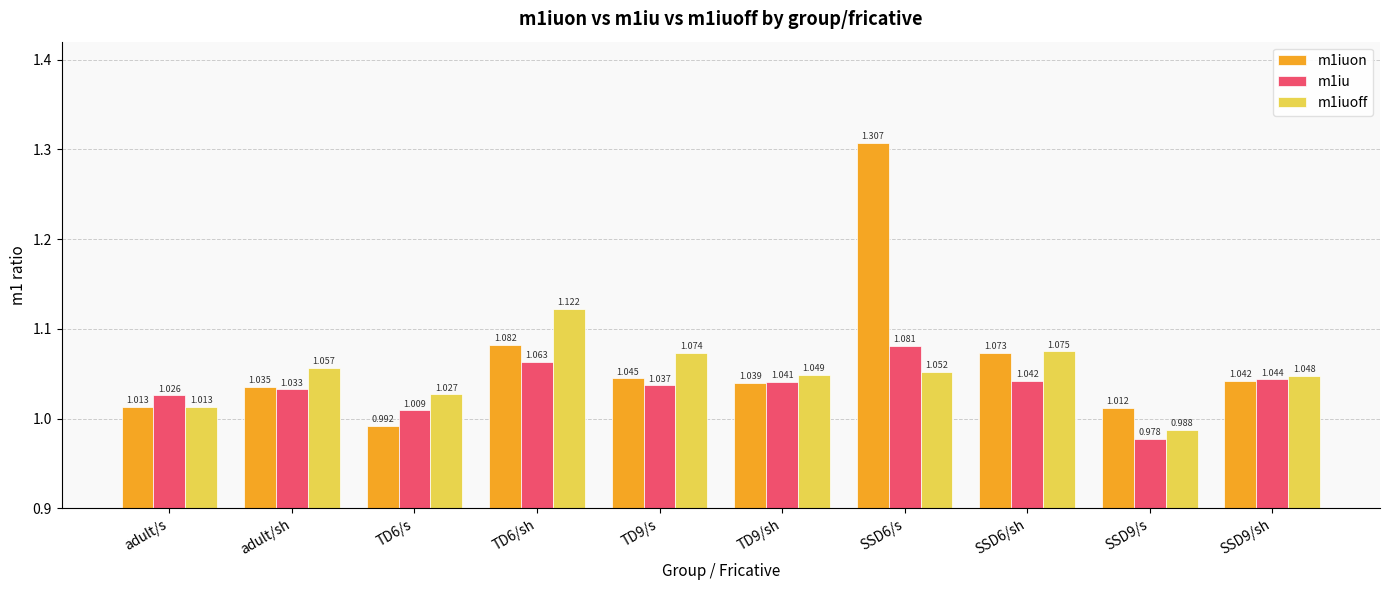

What is the label of the 2nd bar from the right?

SSD9/s